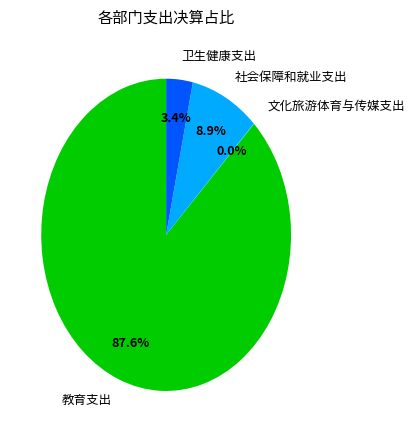

What is the ratio of the value at 教育支出 to the value at 社会保障和就业支出?

9.8